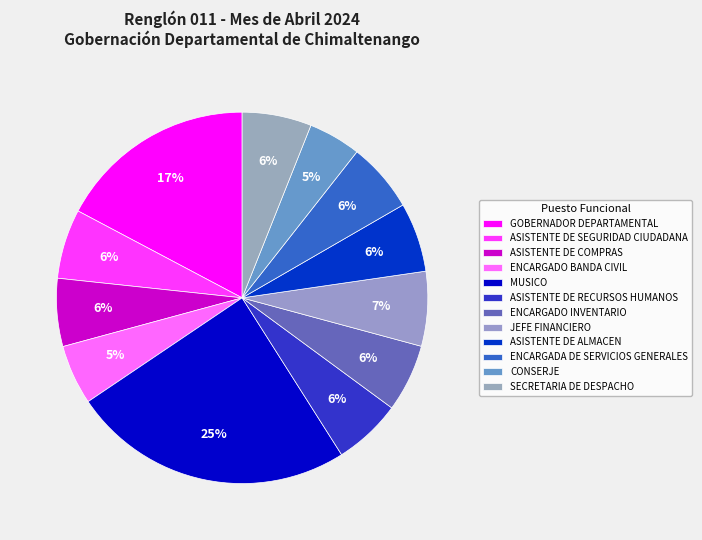

Is it true that ENCARGADO BANDA CIVIL is 5% of the pie?

True